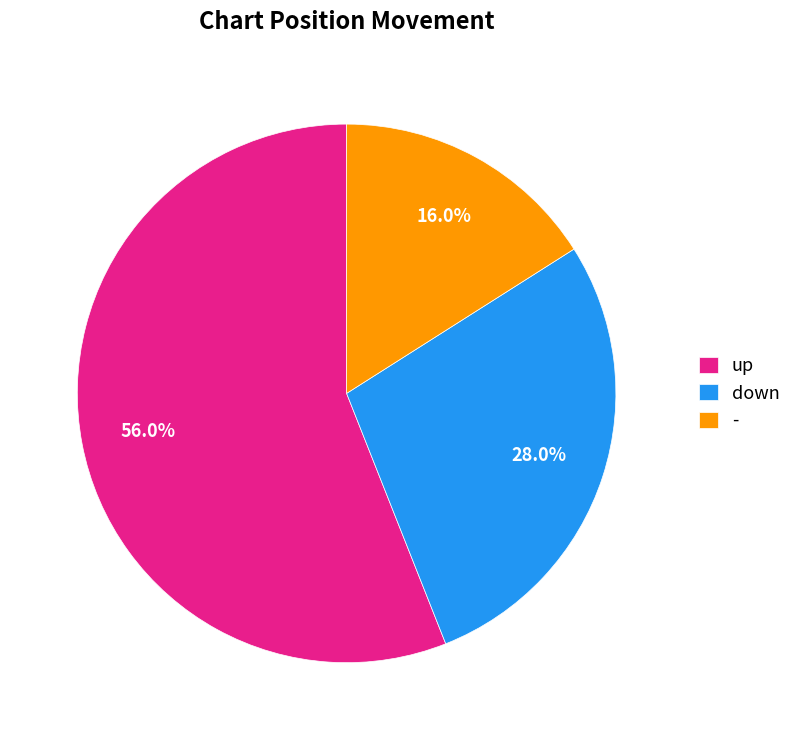

What is the ratio of the value at up to the value at down?

2.0